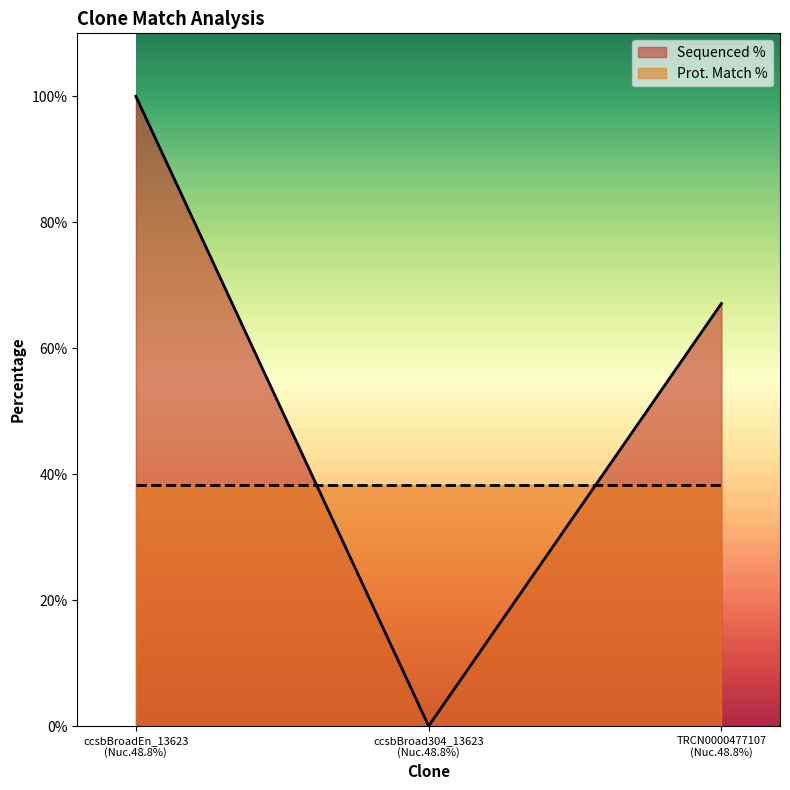

Which series has the largest total across all categories?

Sequenced %